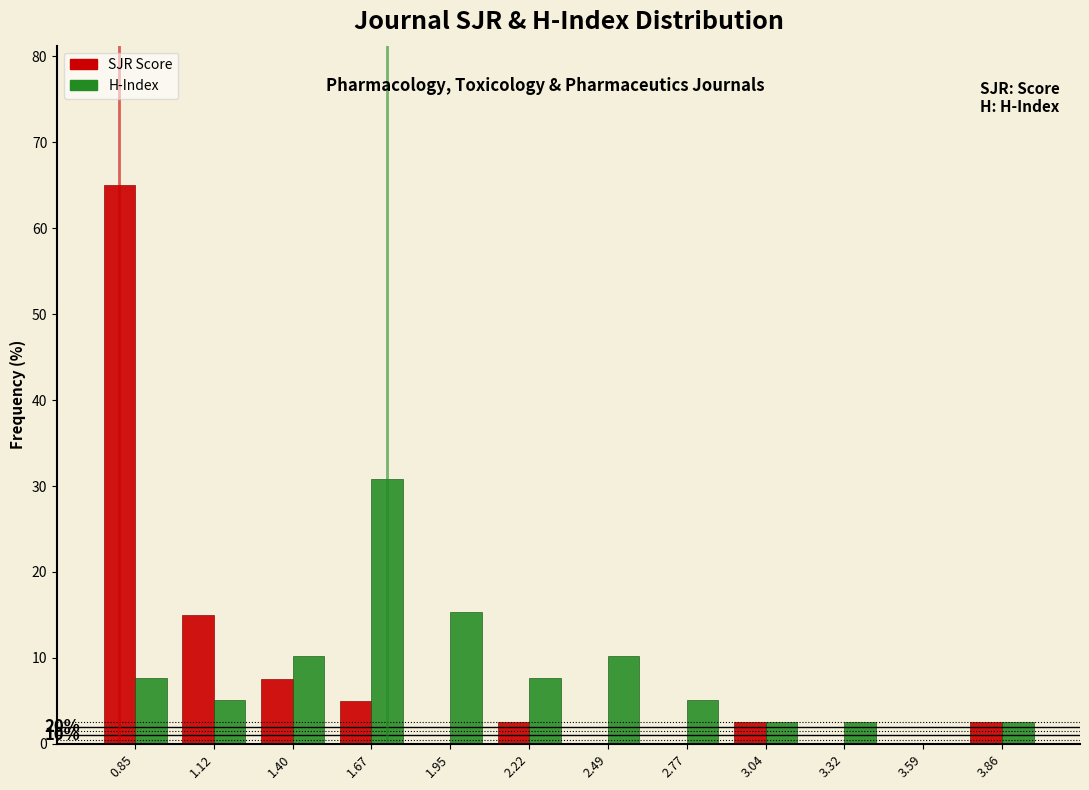

Reading right to left, what are all the values shown in this chart?

SJR Score: 3.86=2.5	3.59=0.0	3.32=0.0	3.04=2.5	2.77=0.0	2.49=0.0	2.22=2.5	1.95=0.0	1.67=5.0	1.40=7.5	1.12=15.0	0.85=65.0
H-Index: 3.86=2.6	3.59=0.0	3.32=2.6	3.04=2.6	2.77=5.1	2.49=10.3	2.22=7.7	1.95=15.4	1.67=30.8	1.40=10.3	1.12=5.1	0.85=7.7